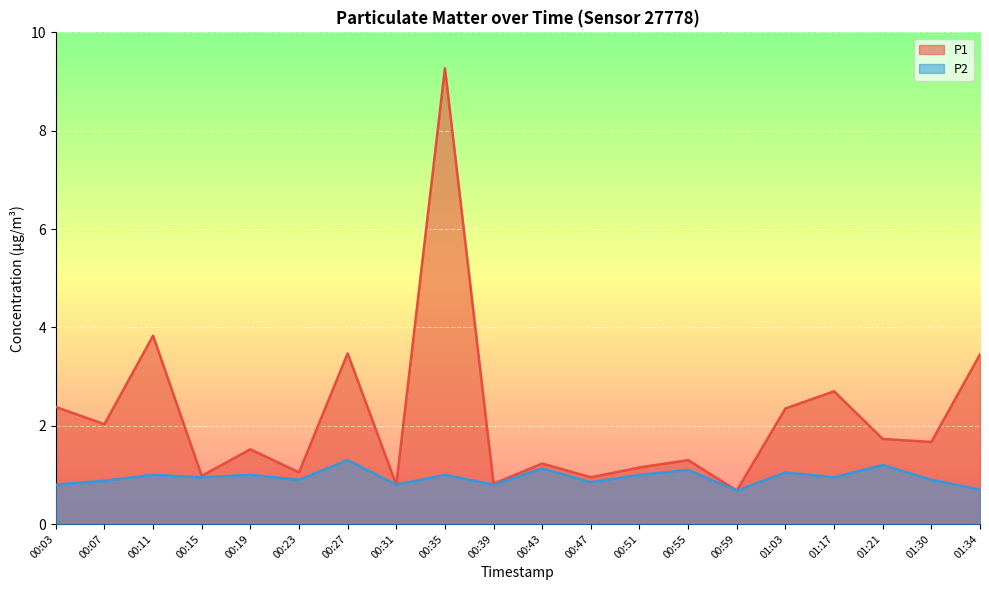

How many lines are shown in the chart?

2